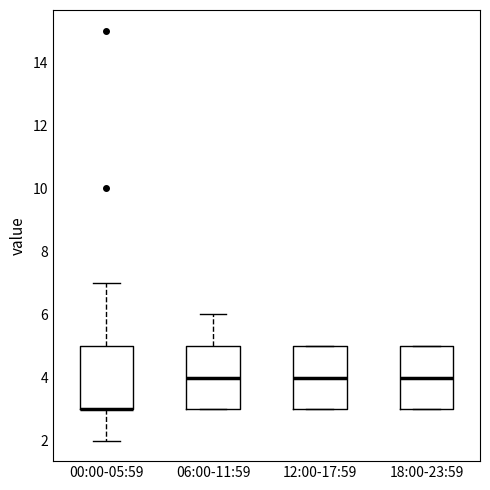

Reading left to right, transcribe this box plot: for each box, give where its median line is, the range the box spans, and where its two whiskers end, as read against the y-axis. The values are not printed on the chart, so give them approximately, as read against the axis.

00:00-05:59: median 3 (drawn on the box's lower edge), box 3 to 5, whiskers 2 to 7
06:00-11:59: median 4, box 3 to 5, whiskers 3 to 6
12:00-17:59: median 4, box 3 to 5, whiskers 3 to 5
18:00-23:59: median 4, box 3 to 5, whiskers 3 to 5